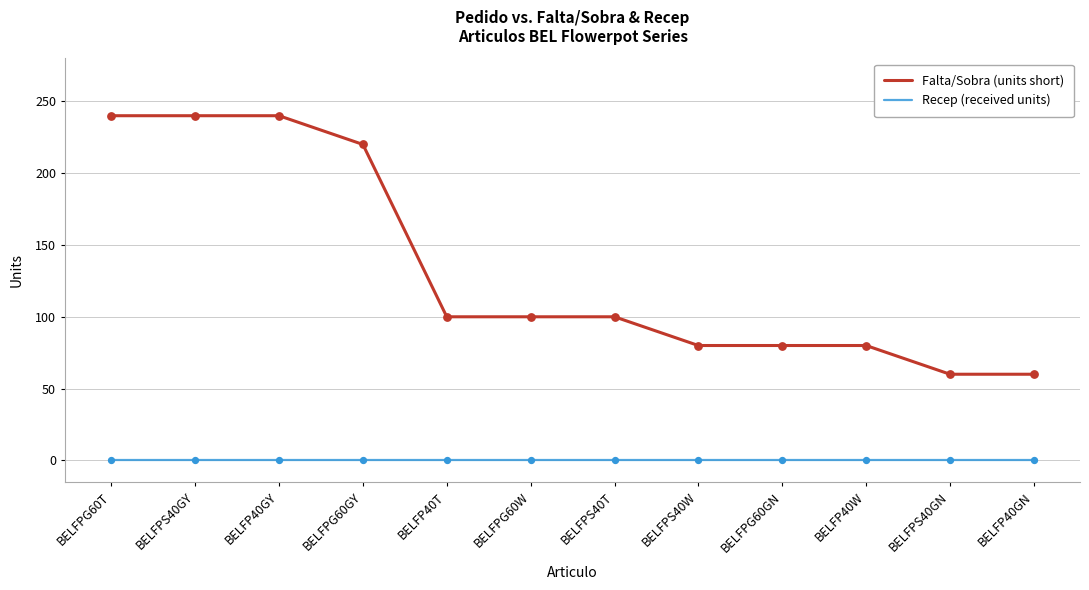

Which series has the largest range (max minus min)?

Falta/Sobra (units short)